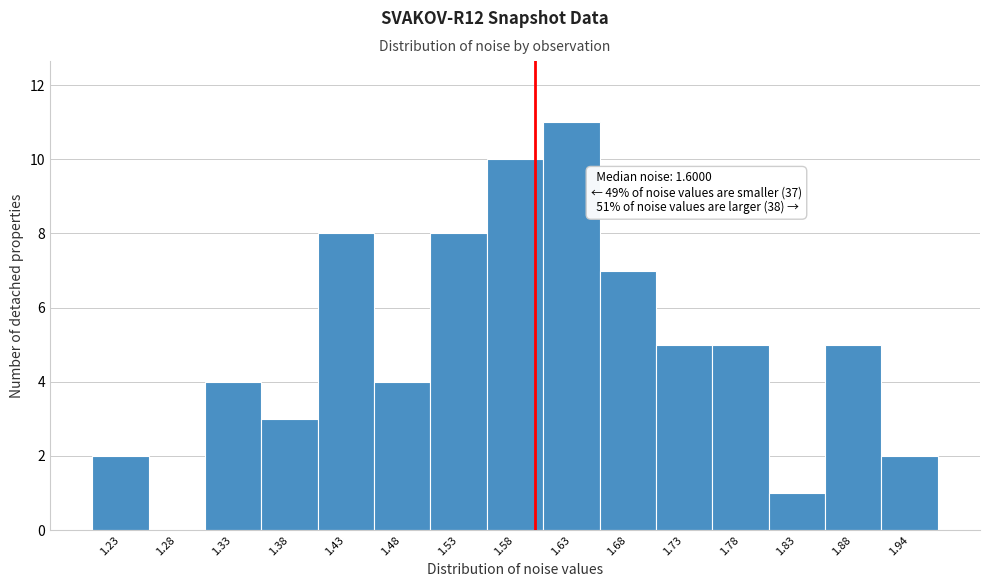

Over which range of the x-axis is the bar tallest?

1.61 to 1.66